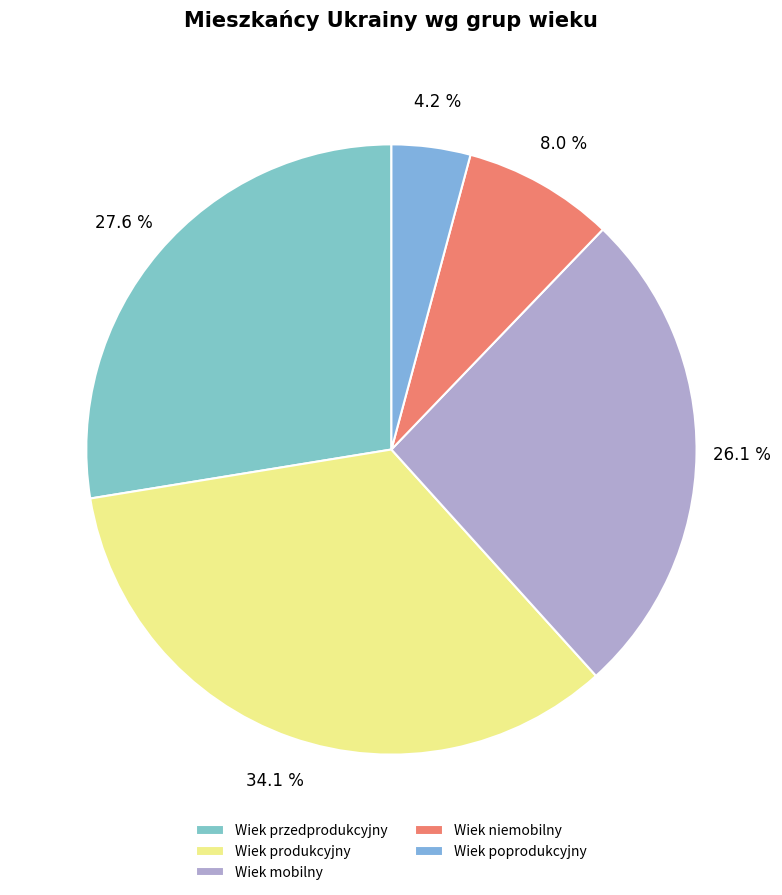

Is the sum of Wiek przedprodukcyjny and Wiek produkcyjny greater than half?

Yes